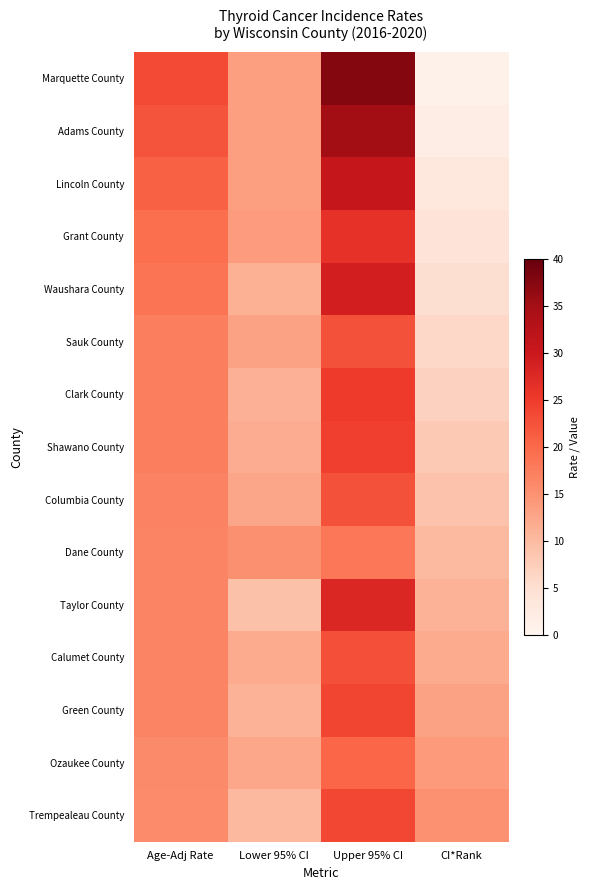

What is the total value across all series at Lower 95% CI?

183.6